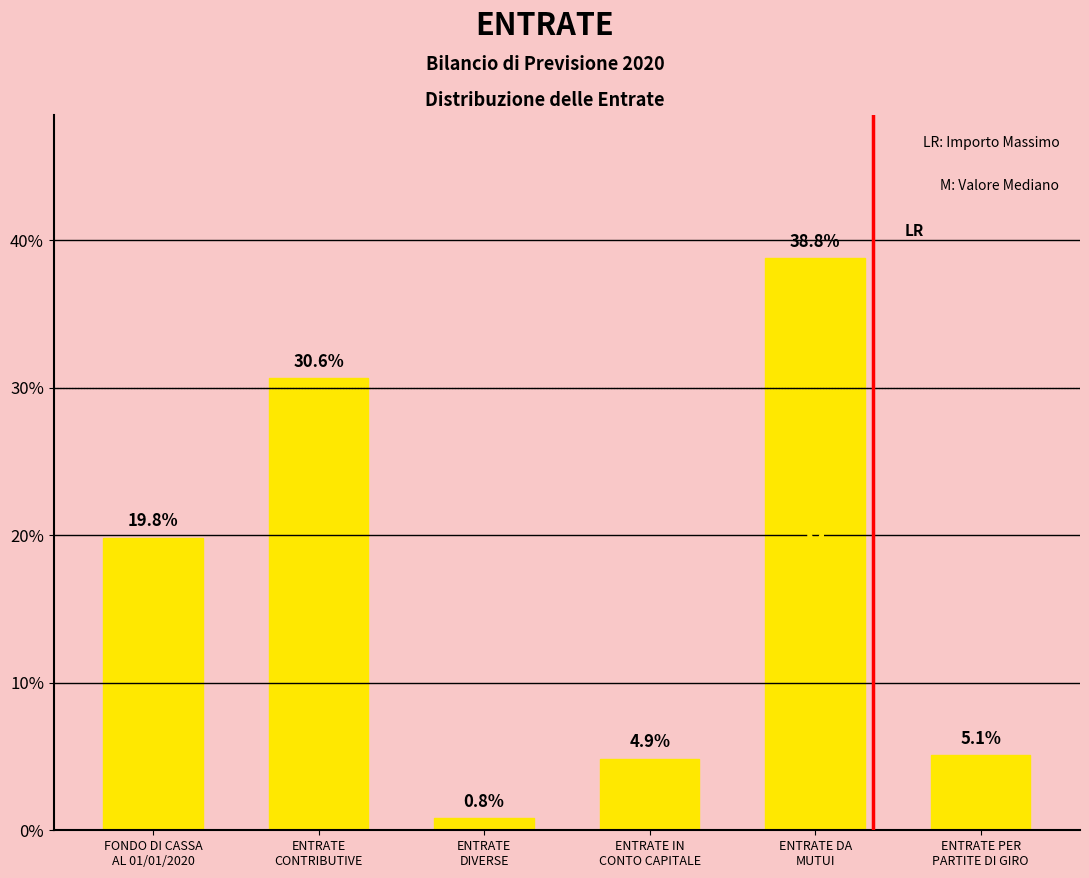

Are the bars horizontal?

No